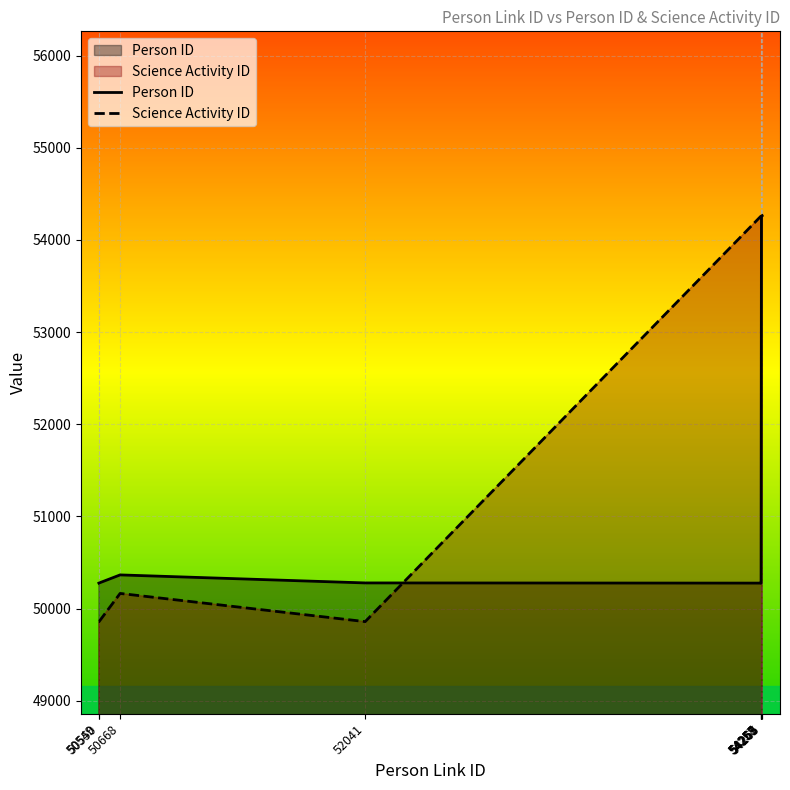

What is the total value across all series at 52041?

100136